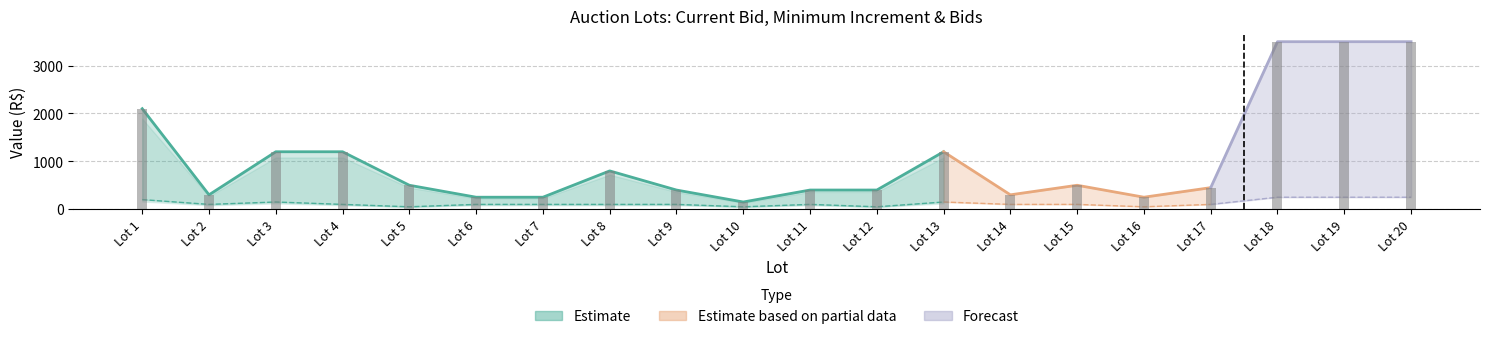

What is the spread (max minus min) of values at 10?

150